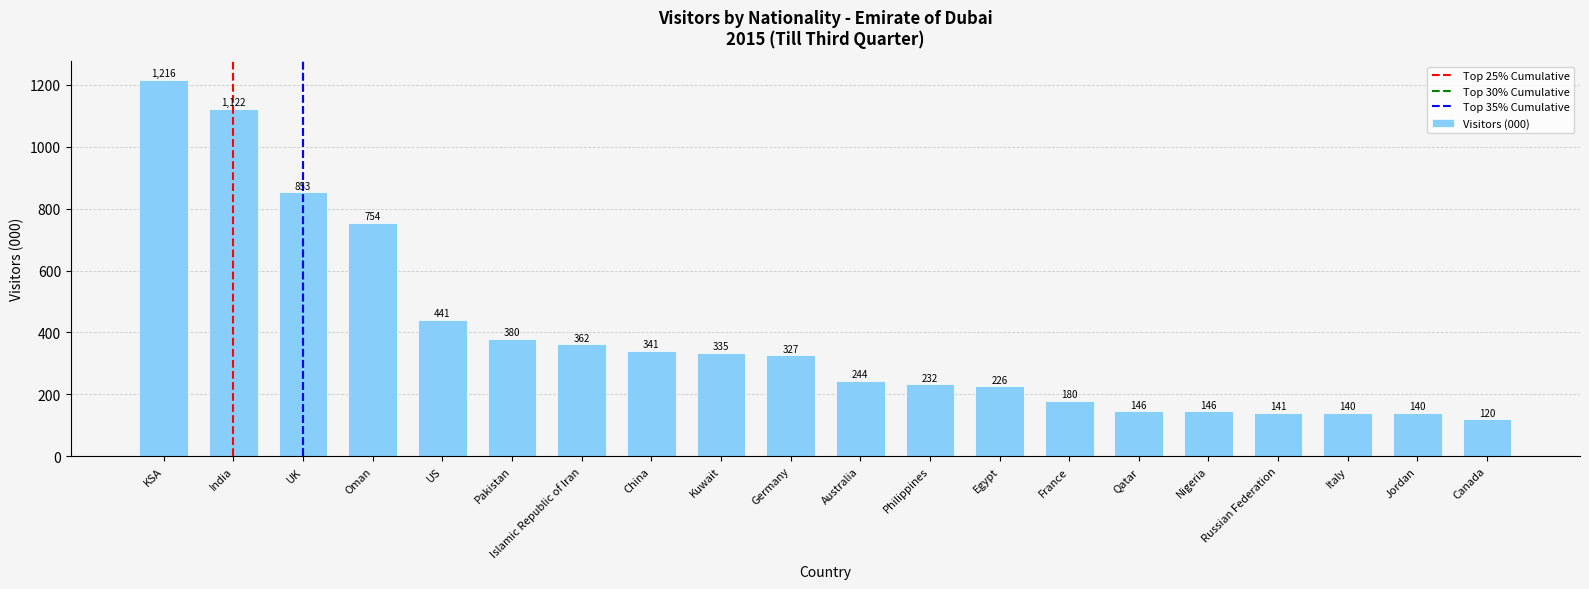

Which category has the highest value across all series?

KSA